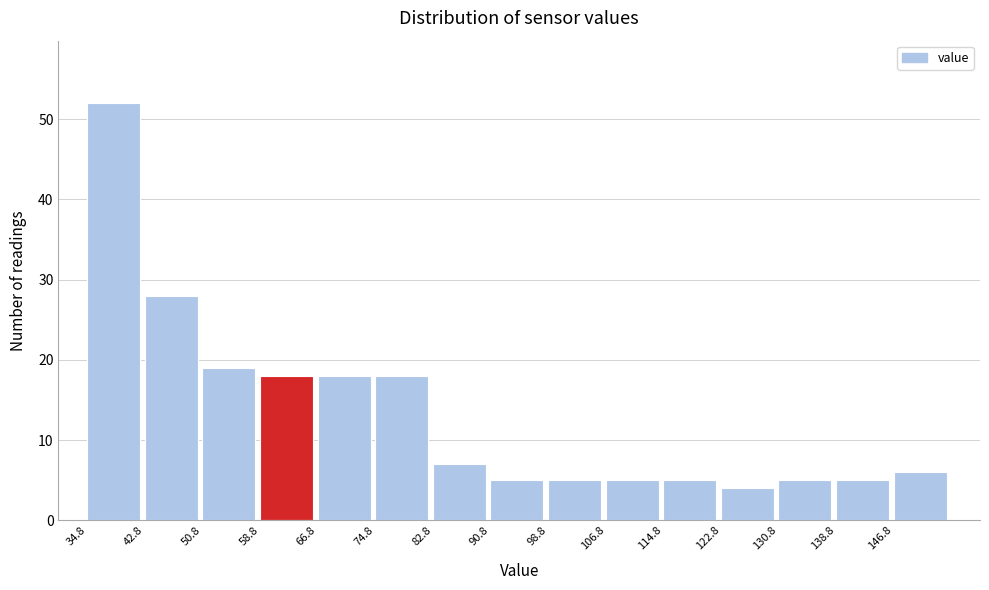

Reading left to right, list every bar in this chart as the range it spans on the x-axis followed by its height. Neither the bar edges nor the heights are printed on the chart, so give them approximately, as read against the axes.

34.8 to 42.8: 52
42.8 to 50.8: 28
50.8 to 58.8: 19
58.8 to 66.8: 18
66.8 to 74.8: 18
74.8 to 82.8: 18
82.8 to 90.8: 7
90.8 to 98.8: 5
98.8 to 106.8: 5
106.8 to 114.8: 5
114.8 to 122.8: 5
122.8 to 130.8: 4
130.8 to 138.8: 5
138.8 to 146.8: 5
146.8 to 154.8: 6